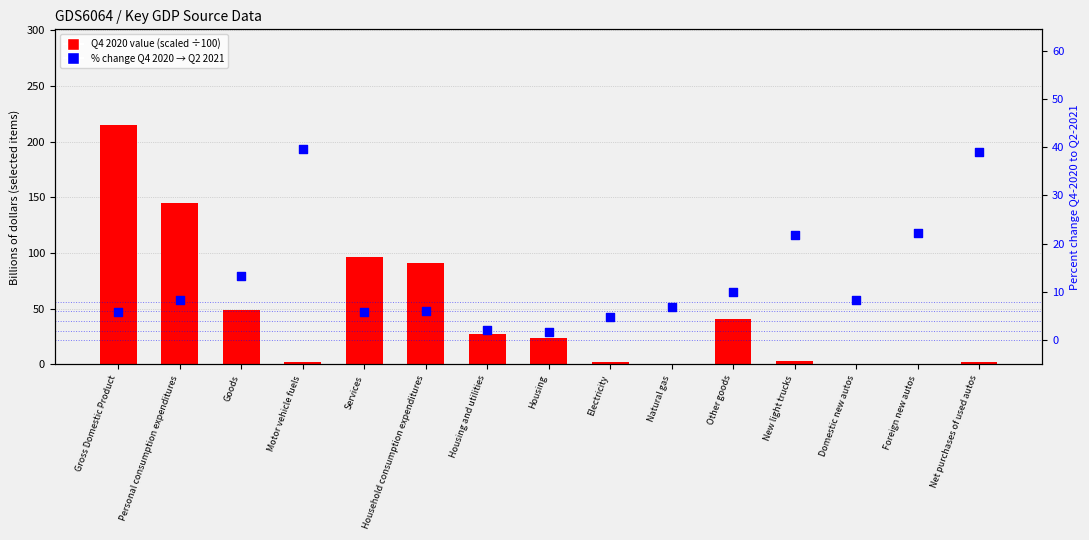

At how many categories does at least one series exceed 87?

4